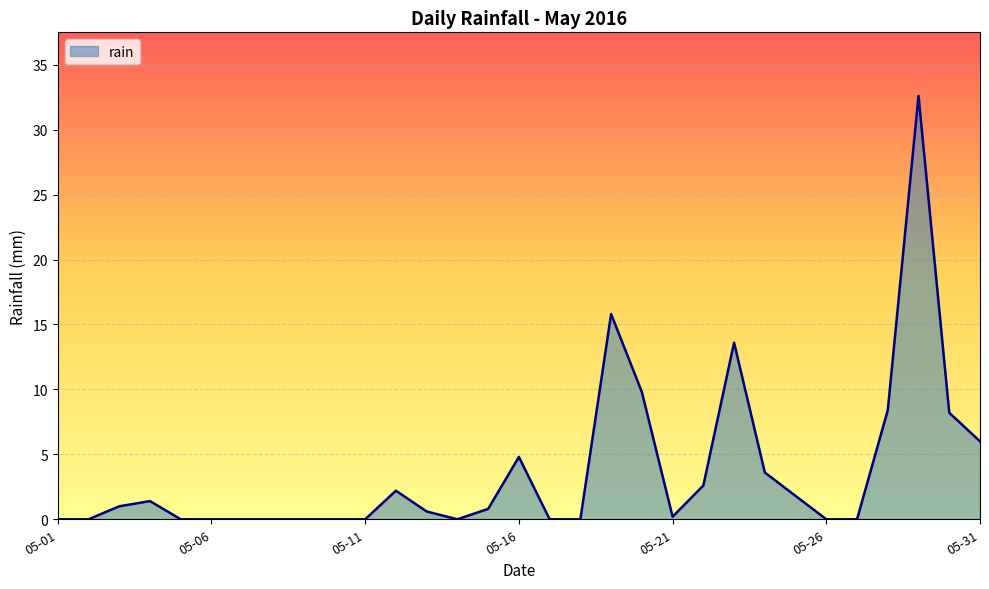

What is the difference between the maximum and minimum values?

32.6